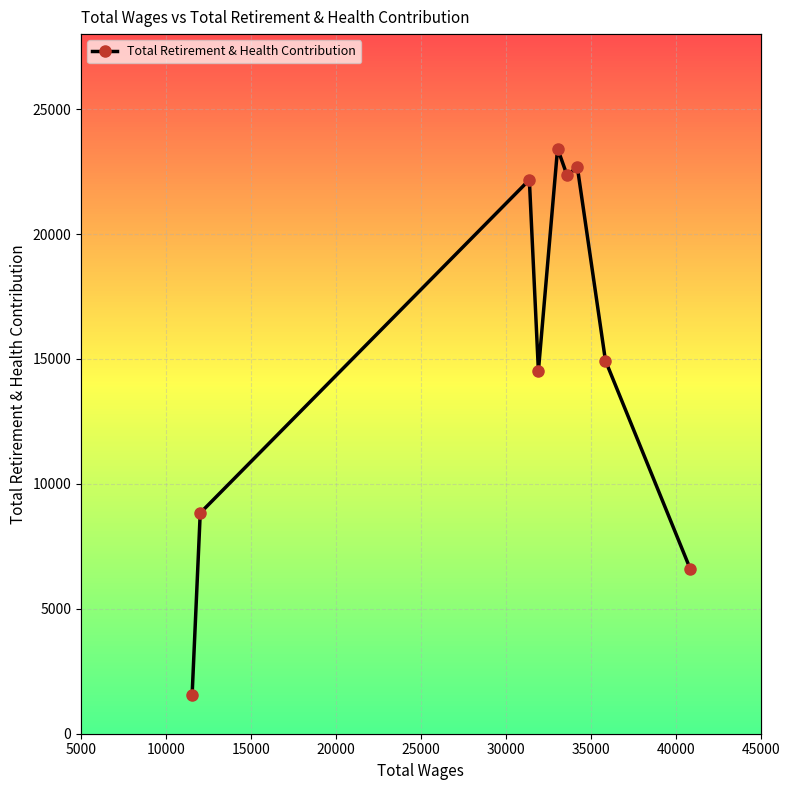

True or false: the data shows 12293 at 10000.

False